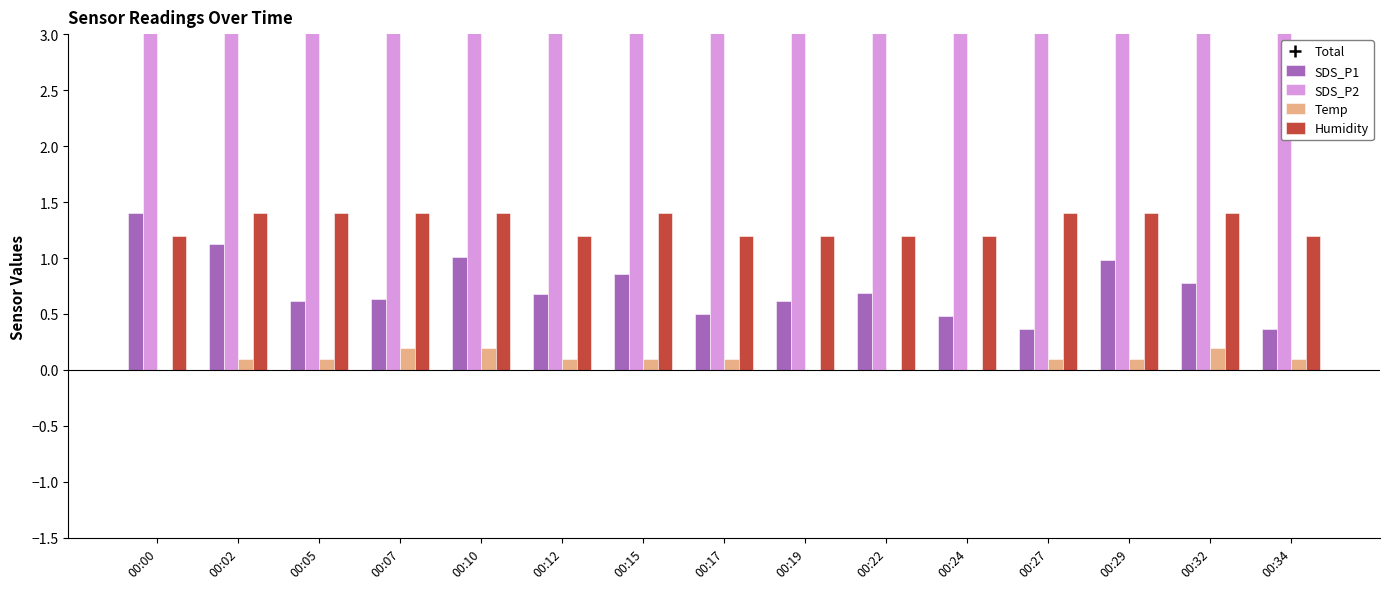

Which series has the largest total across all categories?

Total